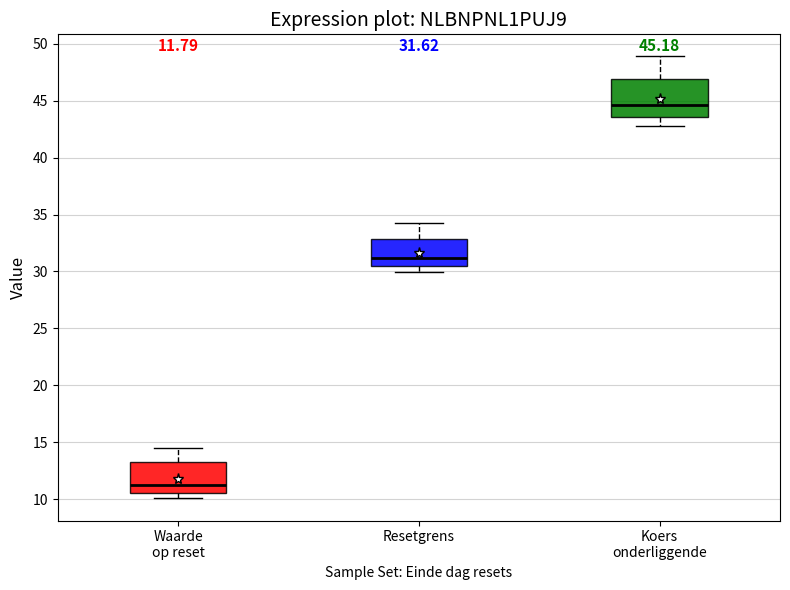

Which box's median line is the highest?

Koers onderliggende